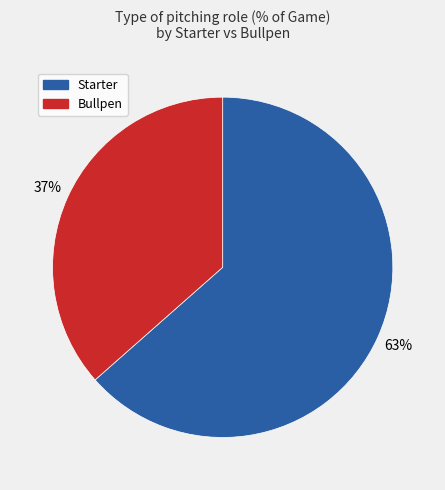

Rank the categories by value from highest to lowest.

Starter, Bullpen